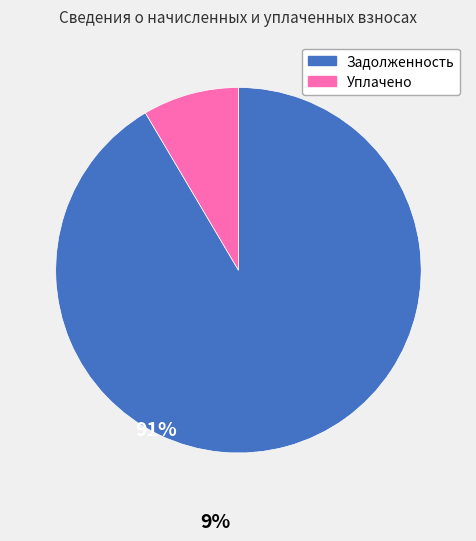

Is there any slice that represents more than half of the pie?

Yes